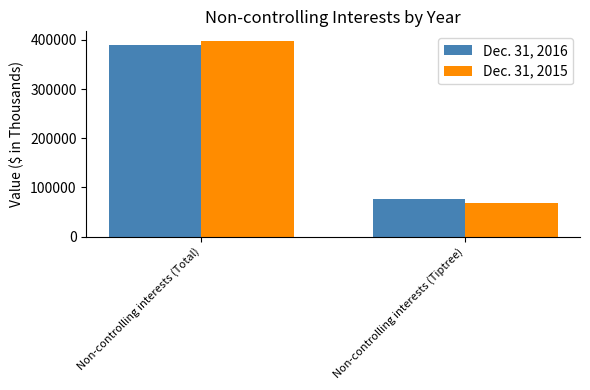

What is the sum of the Dec. 31, 2016 values at Non-controlling interests (Total) and Non-controlling interests (Tiptree)?

466221